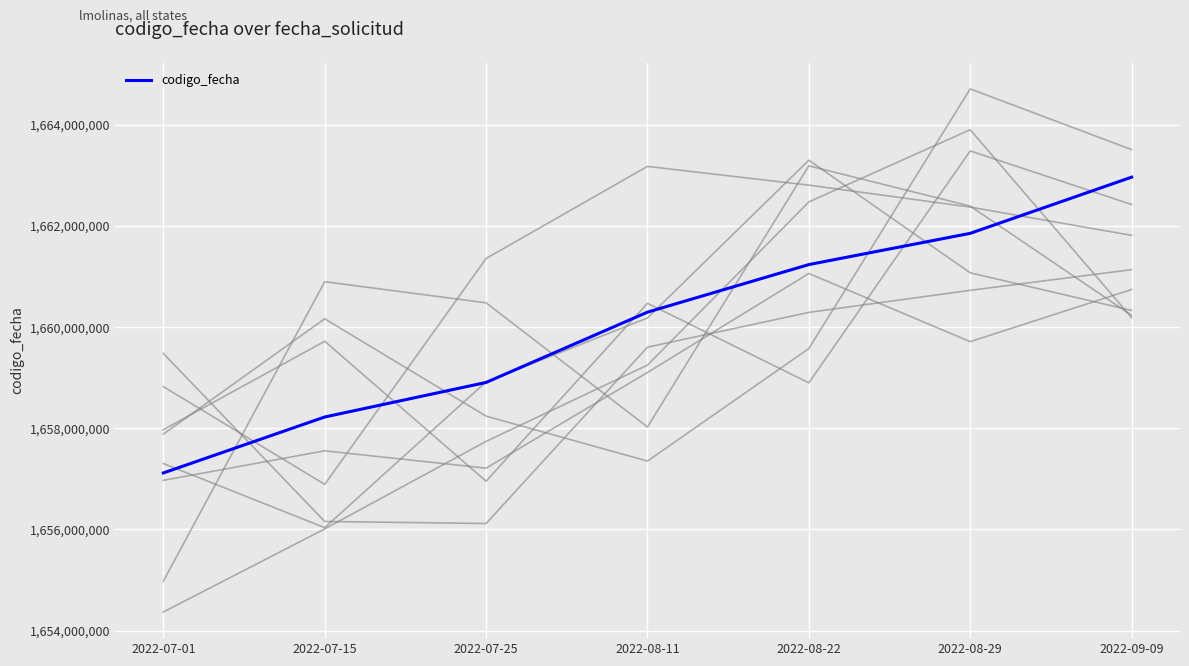

List the labels in order of value, smallest first.

2022-07-01, 2022-07-15, 2022-07-25, 2022-08-11, 2022-08-22, 2022-08-29, 2022-09-09